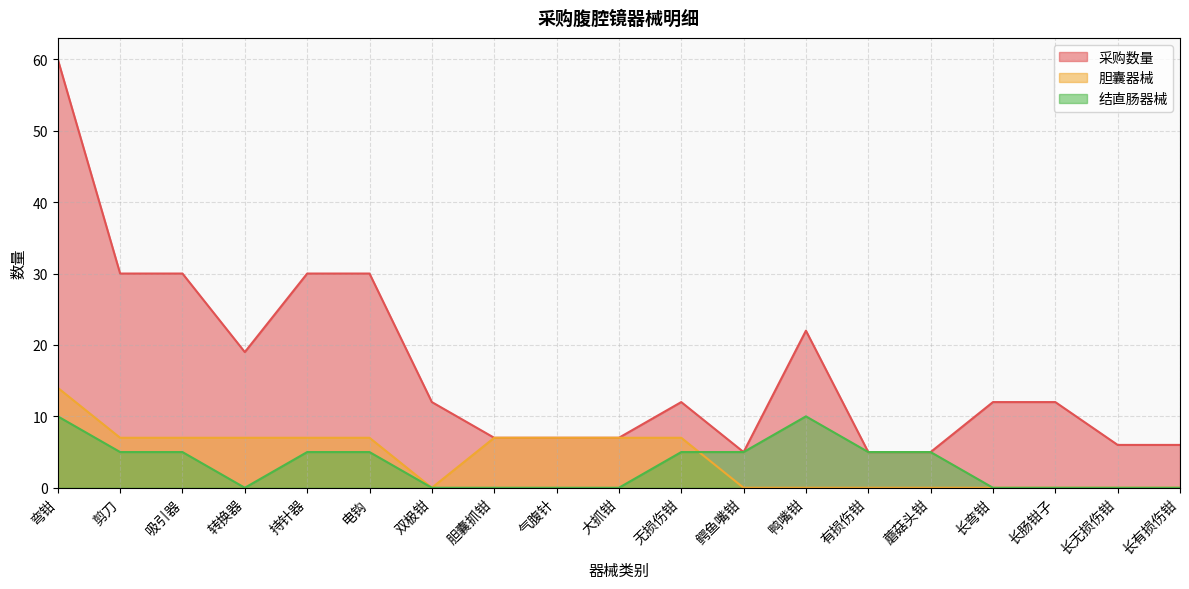

At which category does 结直肠器械 reach its first local valley?

转换器